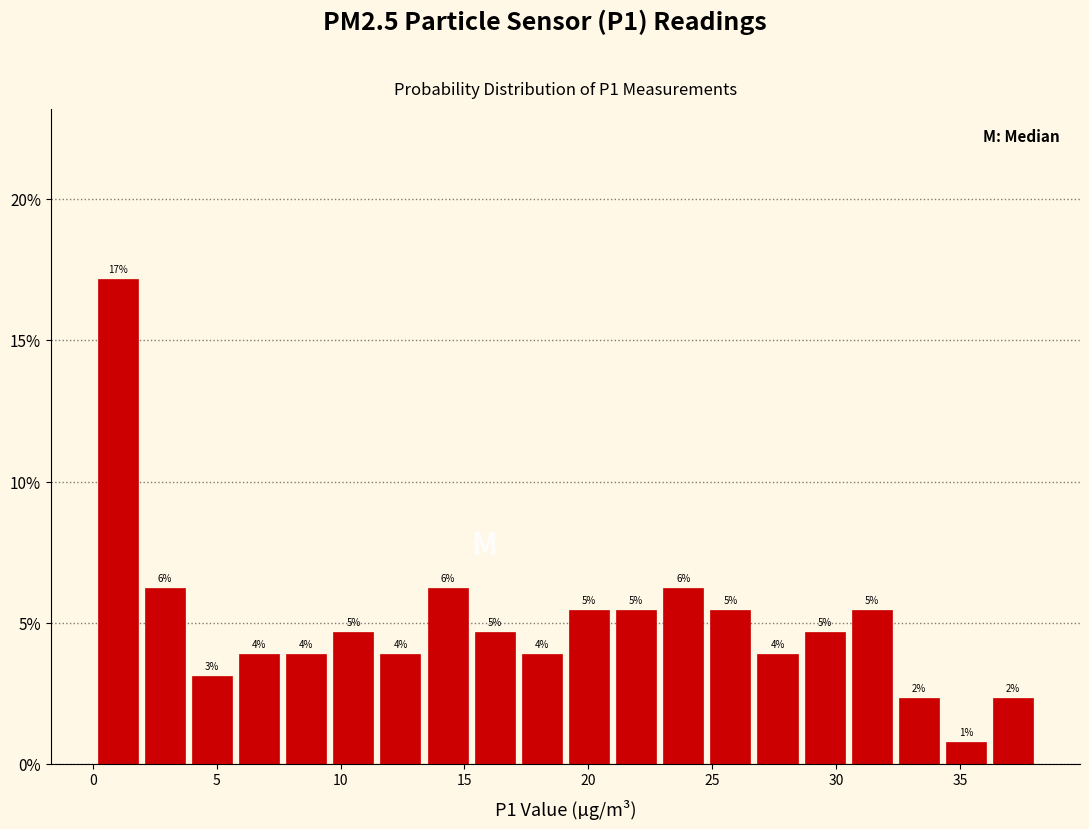

Read against the x-axis, roughly where is the centre of the tallest bar?

1.0